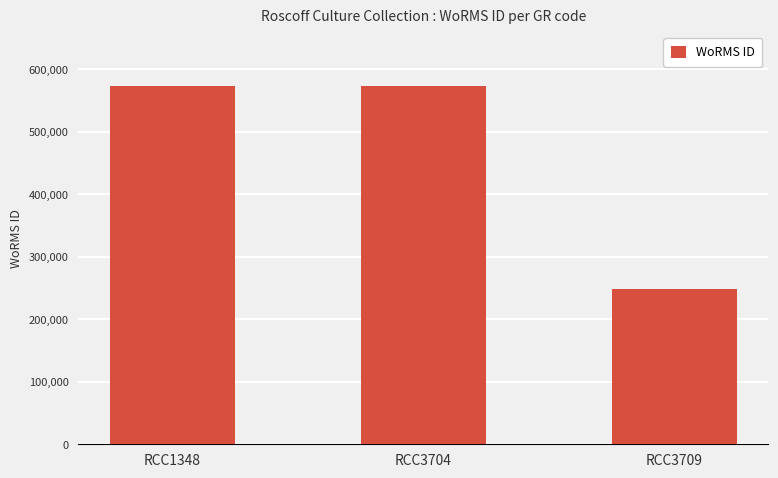

What is the value of the 3rd bar from the left?

248124